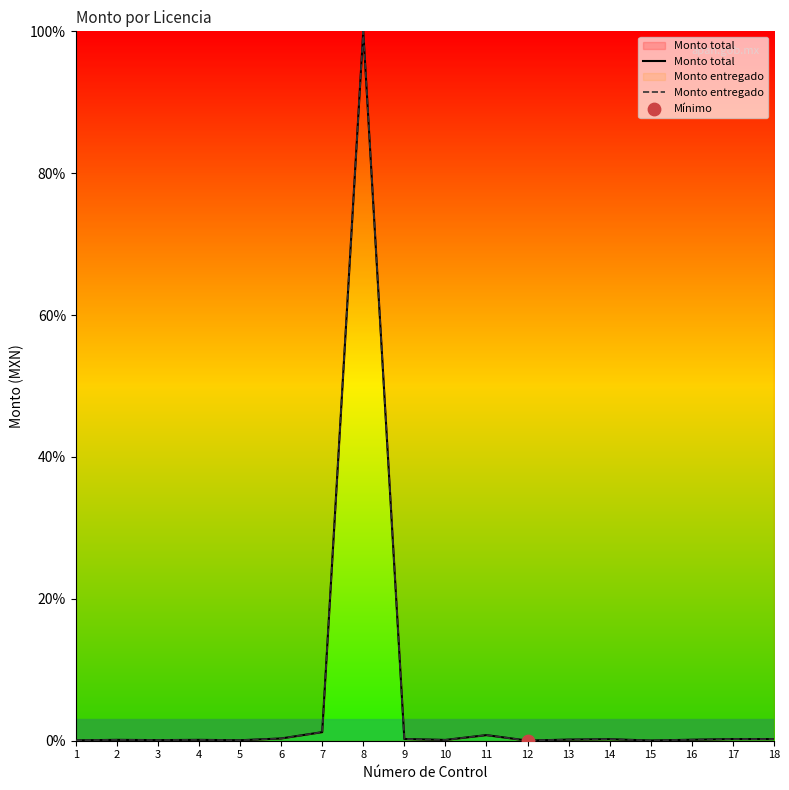

At which category is the sum across all series the highest?

8